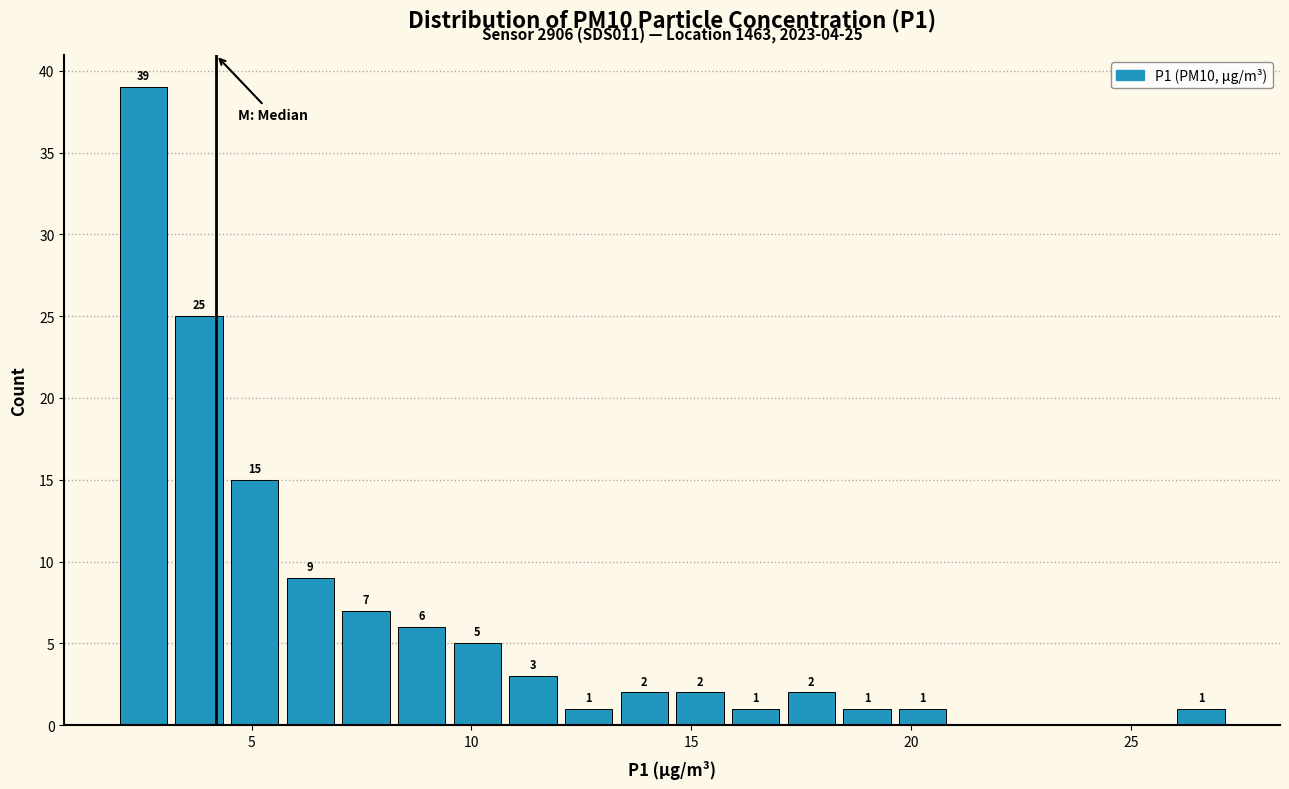

Around what value on the x-axis is the tallest bar? Give the approximate position of its centre, as read against the axis.

2.5